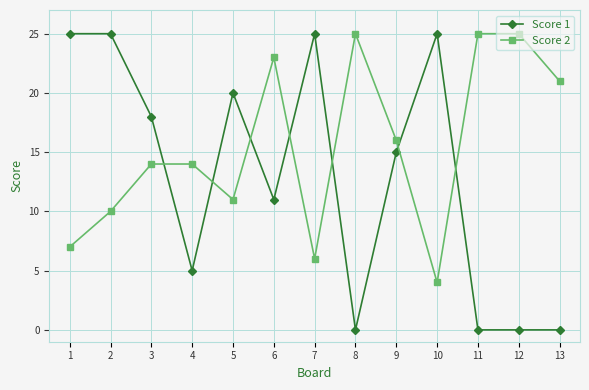

In Score 2, how many points are lower than both neighbors (excluding endpoints)?

3